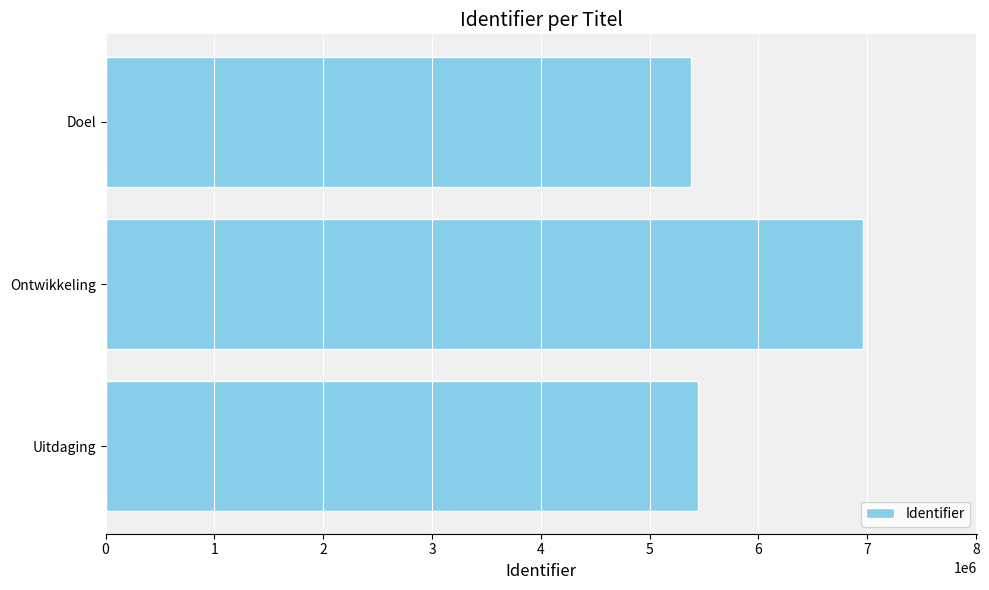

What is the ratio of the value at Ontwikkeling to the value at Uitdaging?

1.3